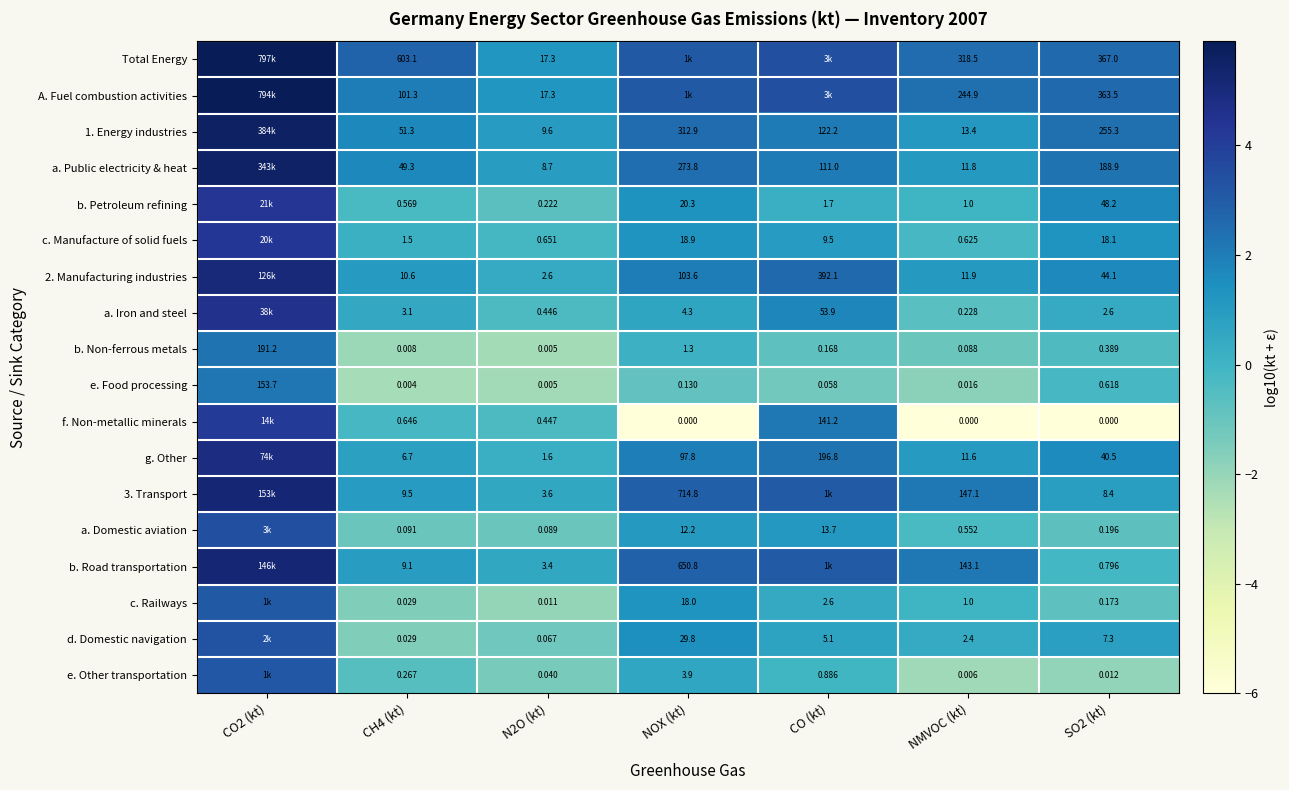

What is the maximum value shown in the chart?

5.9